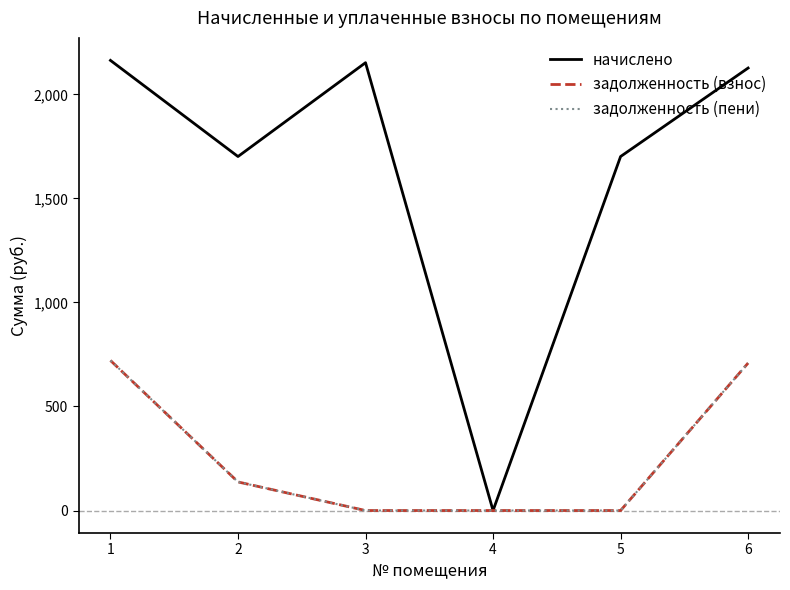

Does the chart display data point markers on the line(s)?

No